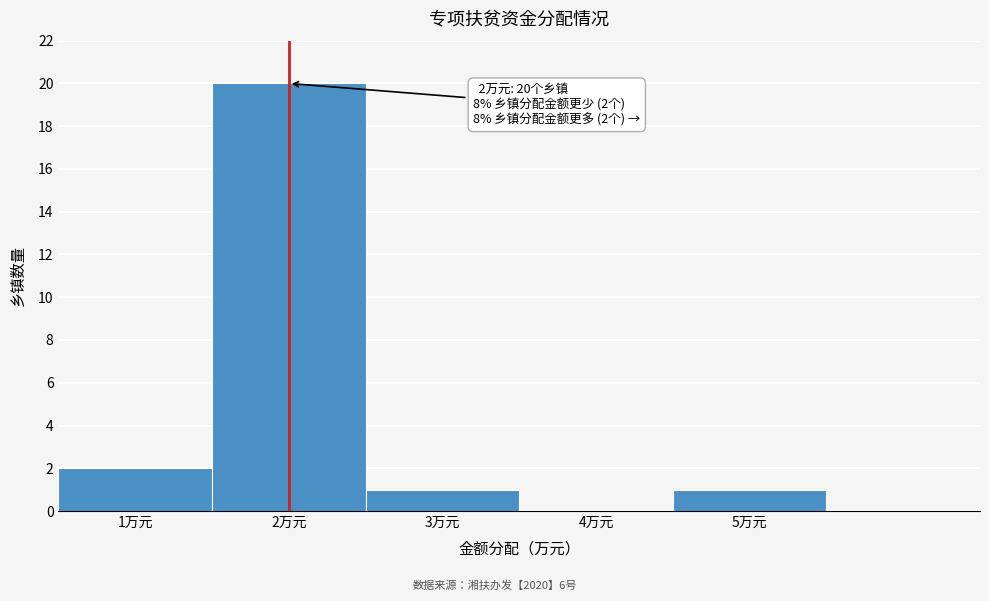

Over which range of the x-axis is the bar tallest?

1.5 to 2.5